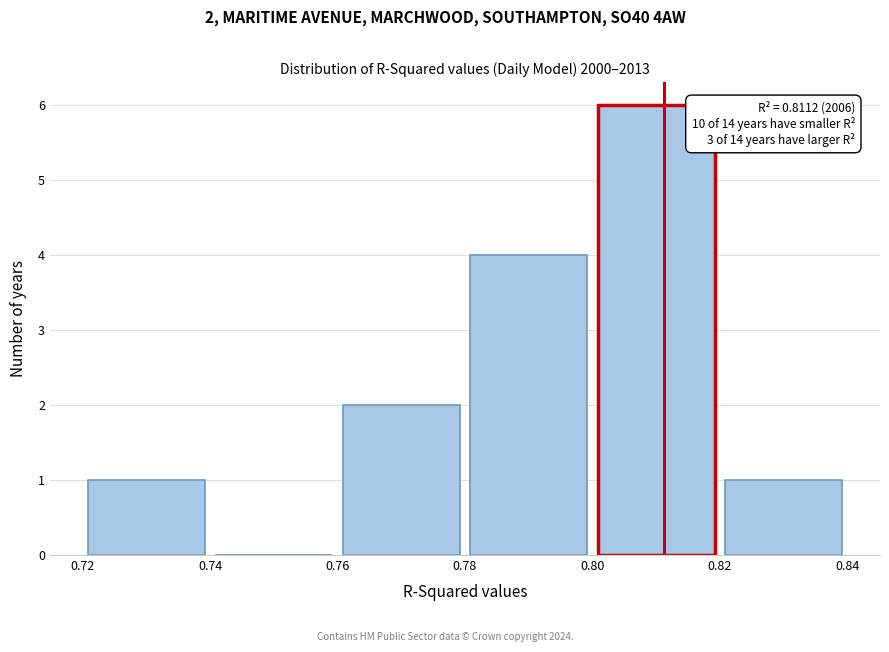

Which range on the x-axis has the tallest bar?

0.80 to 0.82